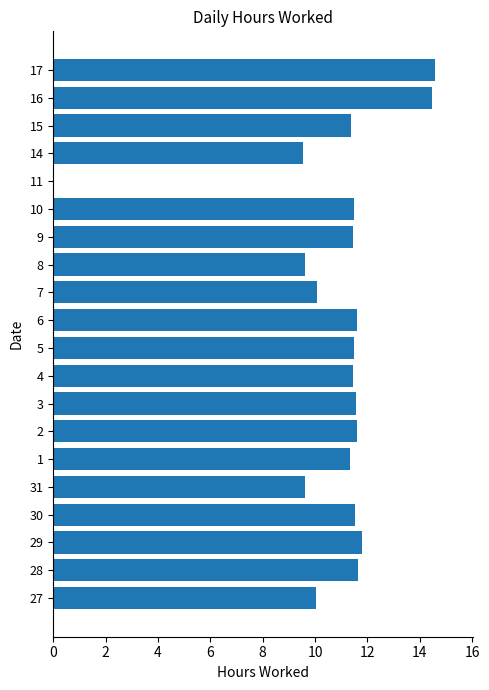

Between 27 and 30, which is larger?

30